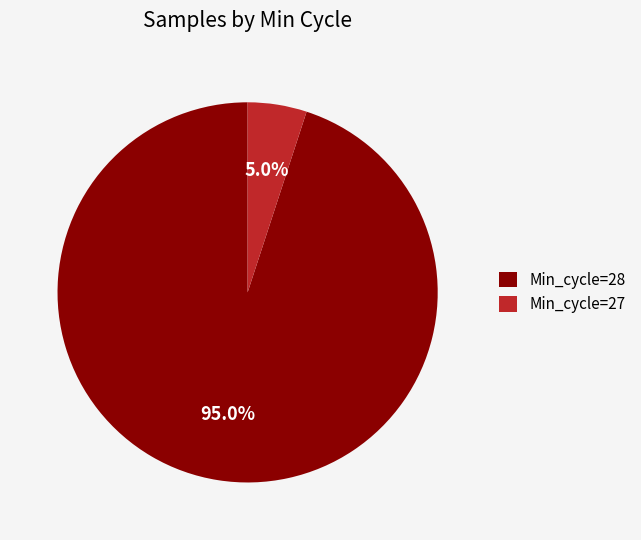

Which slice is the smallest?

Min_cycle=27